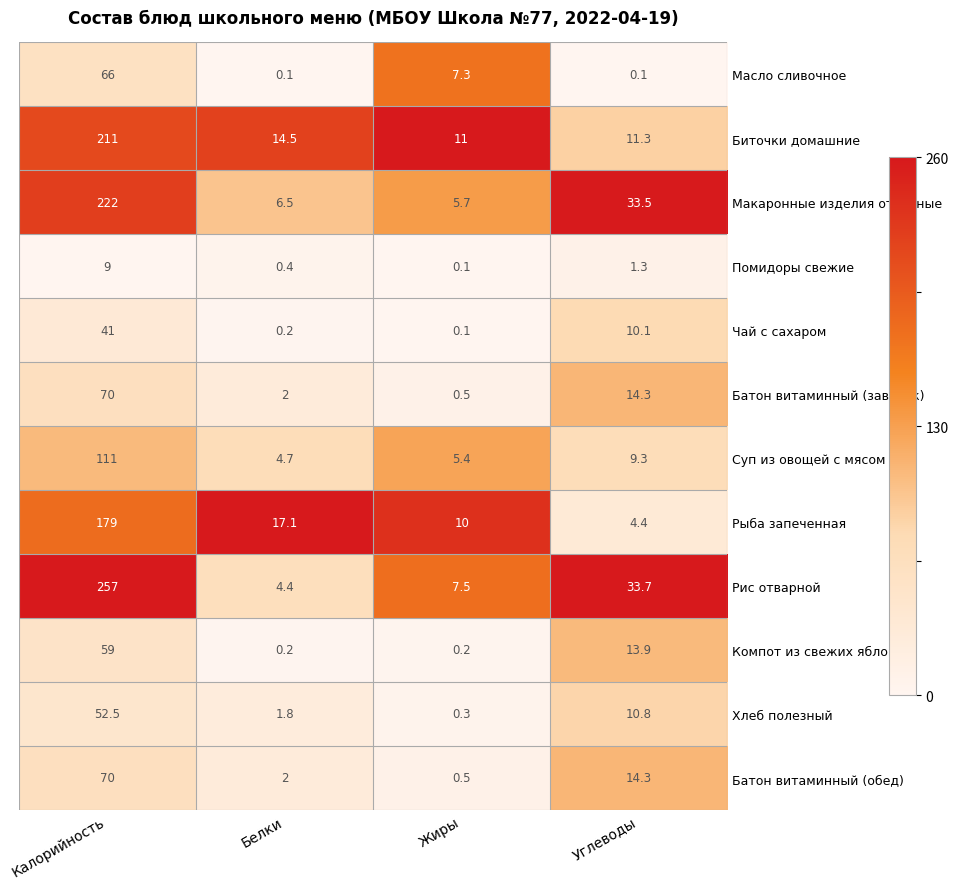

What is the greatest value displayed?

257.0